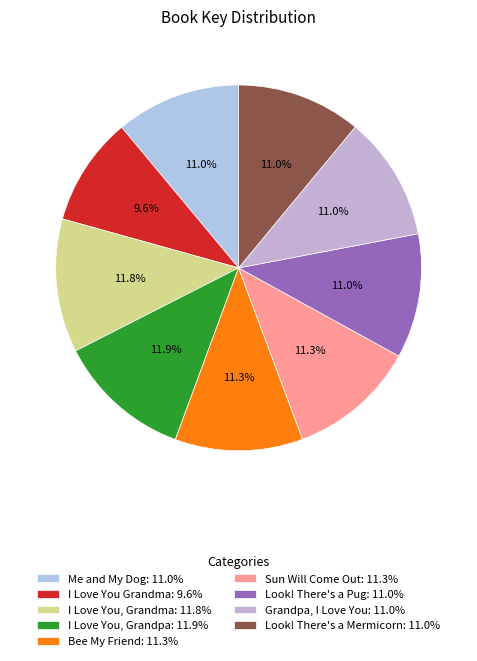

Rank the categories by value from lowest to highest.

I Love You Grandma, Look! There's a Mermicorn, Look! There's a Pug, Grandpa, I Love You, Me and My Dog, Bee My Friend, Sun Will Come Out, I Love You, Grandma, I Love You, Grandpa